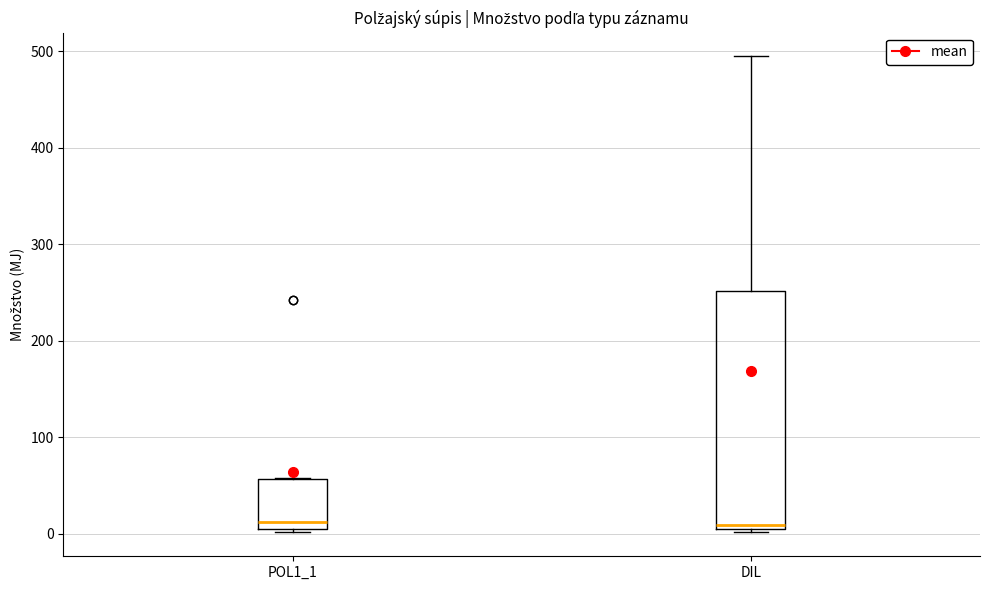

Where is the upper edge of the box for POL1_1 on the y-axis? The values are not printed on the chart, so give them approximately, as read against the axis.

60